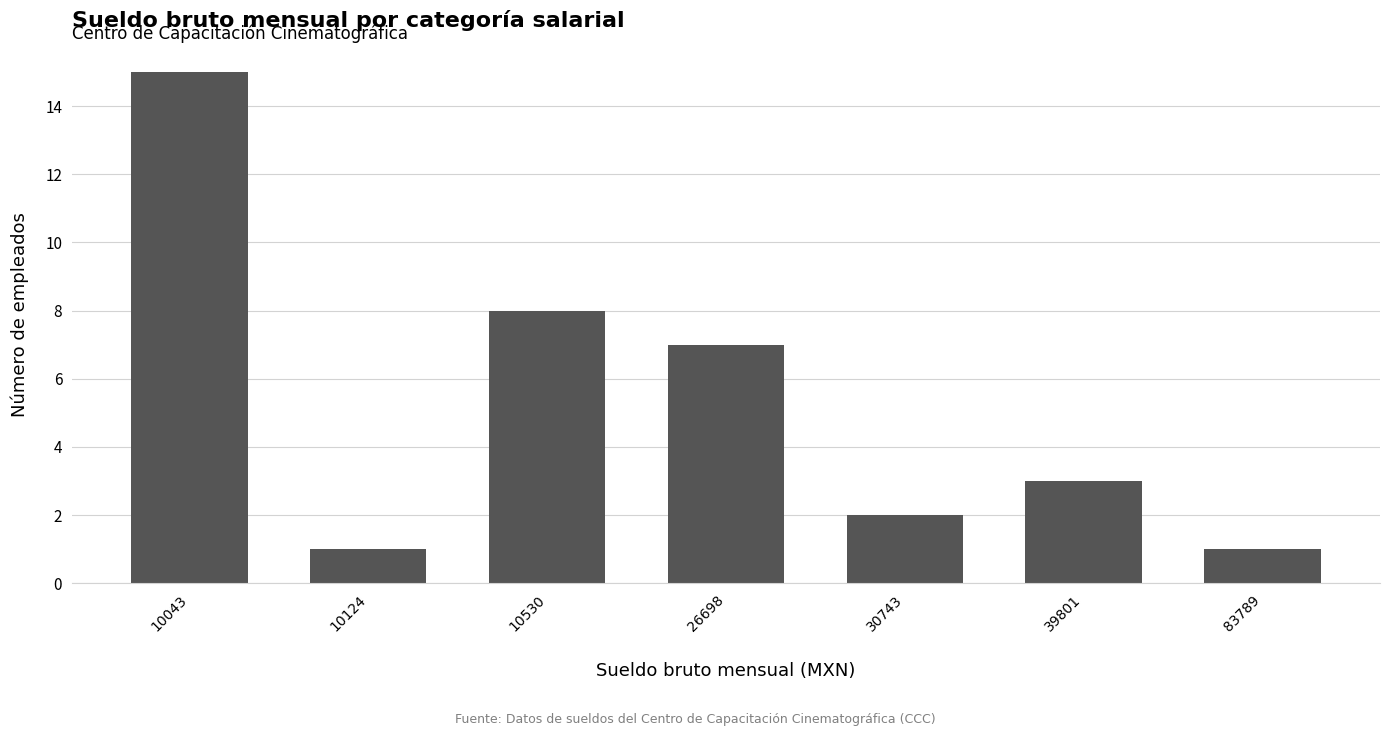

What is the smallest value displayed?

1